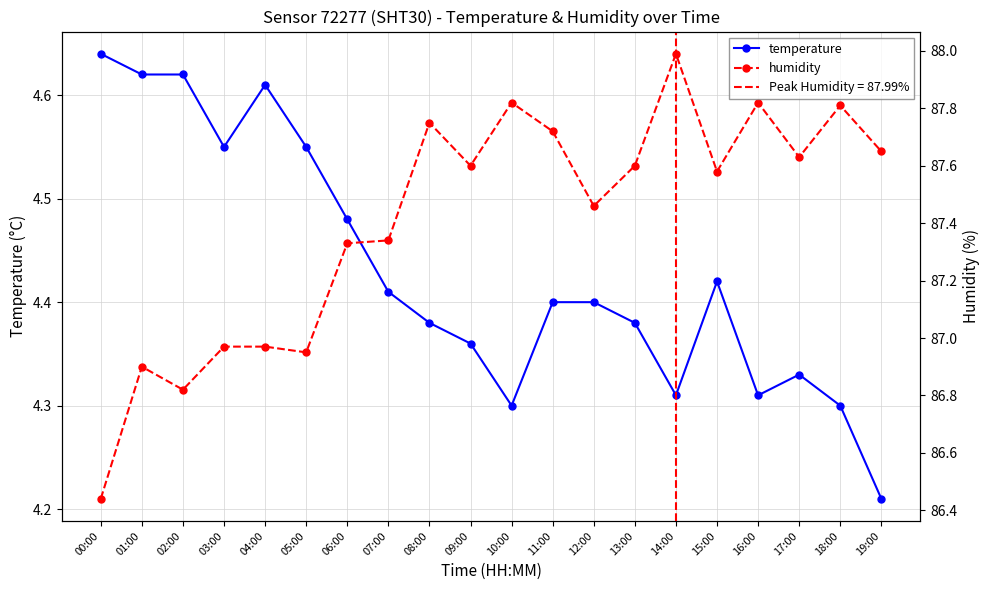

At which label is temperature closest to 4?

19:00